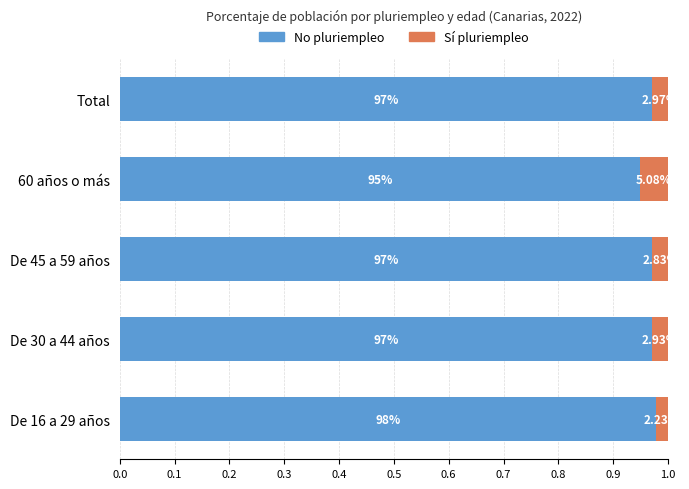

How many bars are there in each group?

2